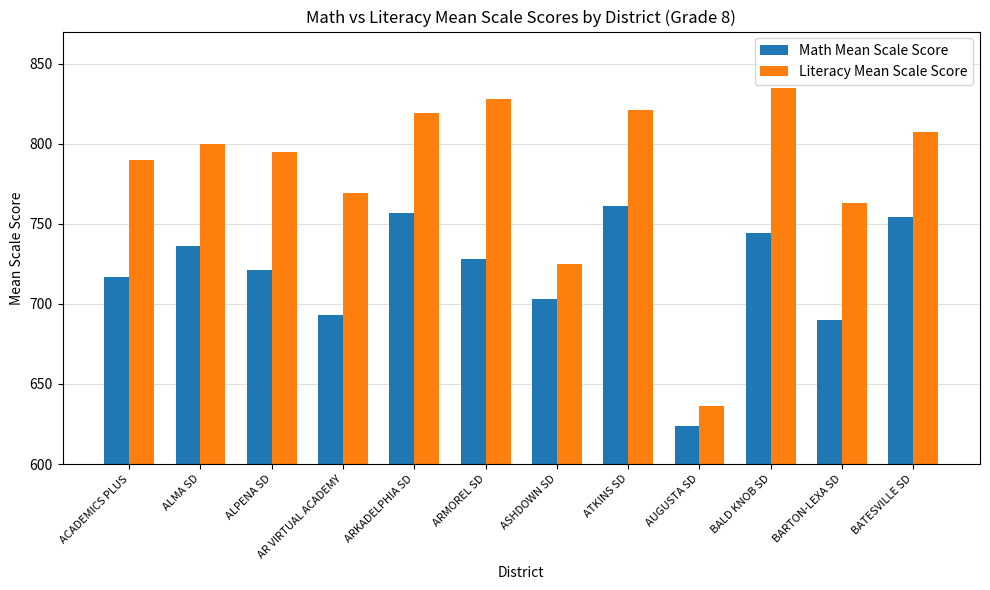

Is the value of Math Mean Scale Score at ALPENA SD greater than the value of Literacy Mean Scale Score at BATESVILLE SD?

No